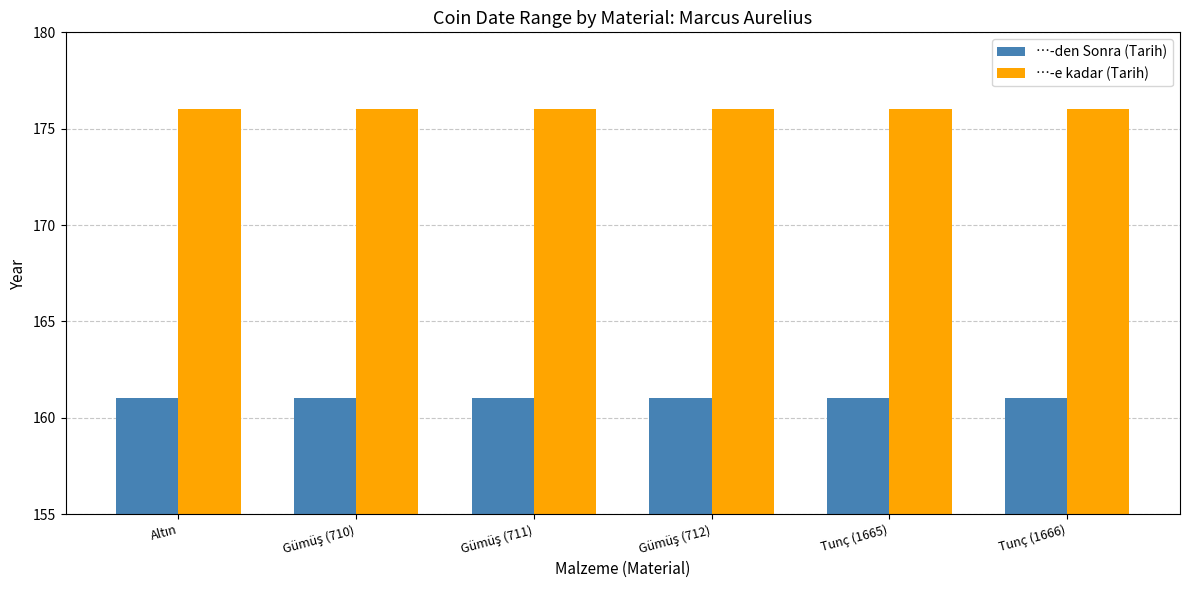

Is it true that …-e kadar (Tarih) equals 40 at Tunç (1665)?

False